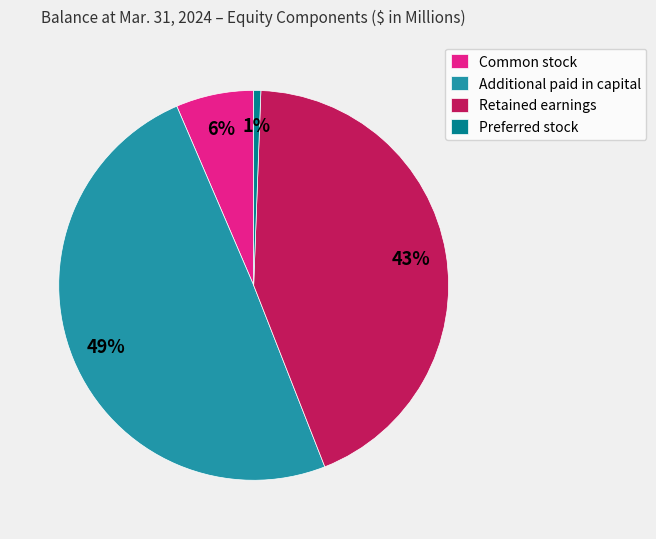

To the nearest percent, what is the difference between the Retained earnings and Additional paid in capital slice percentages?

6%